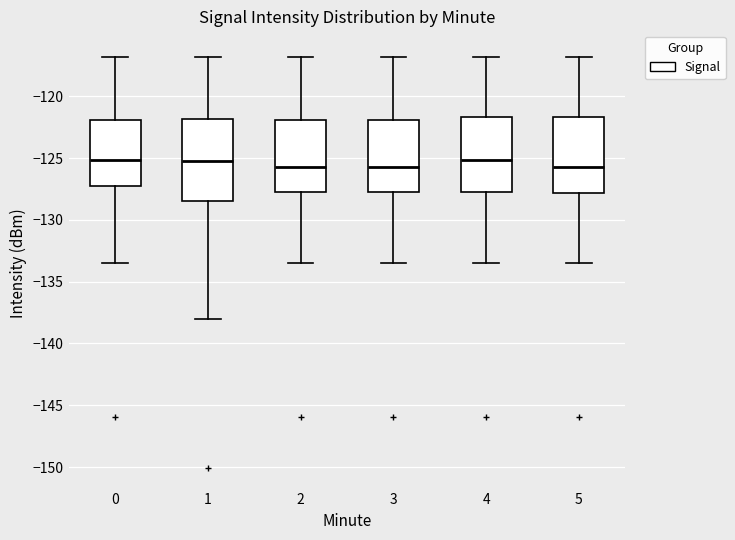

Reading left to right, transcribe this box plot: for each box, give where its median line is, the range the box spans, and where its two whiskers end, as read against the y-axis. The values are not printed on the chart, so give them approximately, as read against the axis.

0: median -125.0, box -127.5 to -122.0, whiskers -133.5 to -117.0
1: median -125.0, box -128.5 to -122.0, whiskers -138.0 to -117.0
2: median -125.5, box -127.5 to -122.0, whiskers -133.5 to -117.0
3: median -125.5, box -127.5 to -122.0, whiskers -133.5 to -117.0
4: median -125.0, box -127.5 to -121.5, whiskers -133.5 to -117.0
5: median -125.5, box -128.0 to -121.5, whiskers -133.5 to -117.0